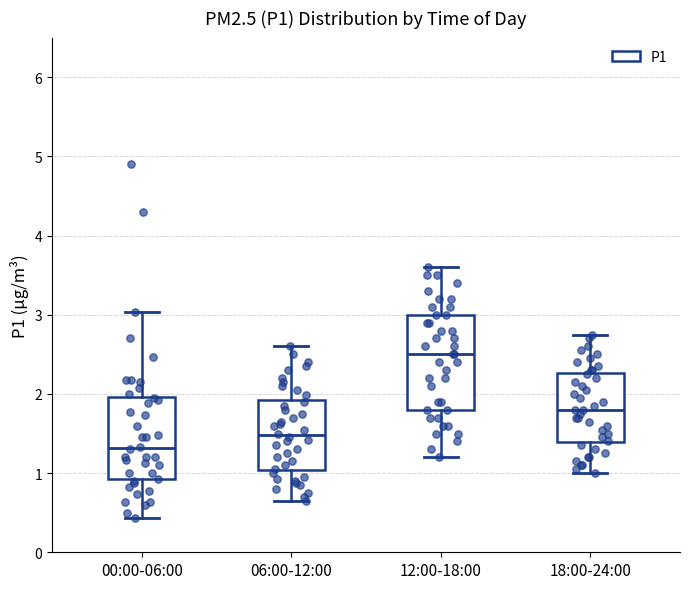

Reading left to right, transcribe this box plot: for each box, give where its median line is, the range the box spans, and where its two whiskers end, as read against the y-axis. The values are not printed on the chart, so give them approximately, as read against the axis.

00:00-06:00: median 1.3, box 0.9 to 2.0, whiskers 0.4 to 3.0
06:00-12:00: median 1.5, box 1.0 to 1.9, whiskers 0.7 to 2.6
12:00-18:00: median 2.5, box 1.8 to 3.0, whiskers 1.2 to 3.6
18:00-24:00: median 1.8, box 1.4 to 2.3, whiskers 1.0 to 2.8